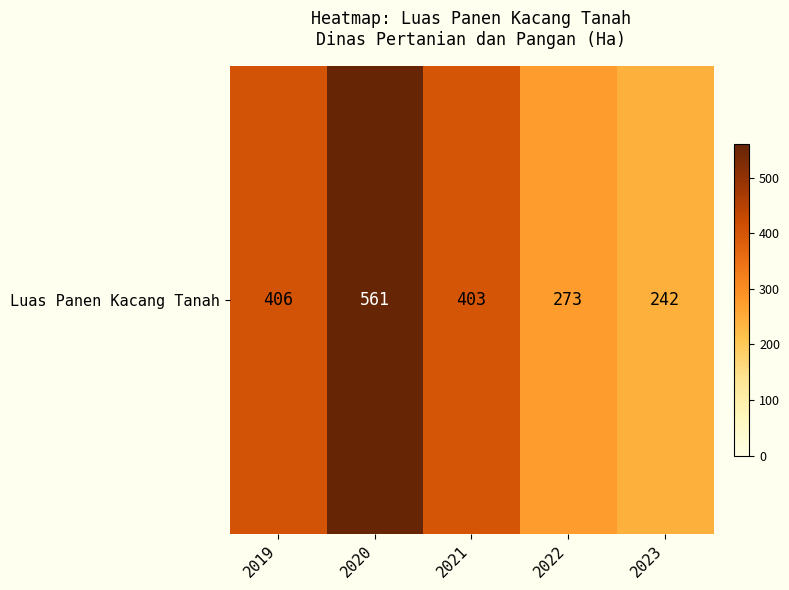

Between 2022 and 2020, which is larger?

2020